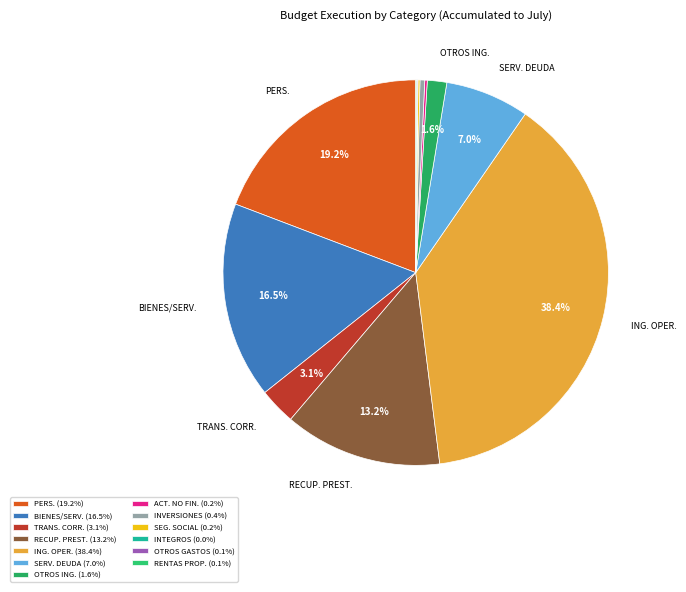

Rank the categories by value from lowest to highest.

INTEGROS AL FISCO, OTROS GASTOS CORRIENTES, RENTAS DE LA PROPIEDAD, PRESTACIONES DE SEGURIDAD SOCIAL, ADQUISICION DE ACTIVOS NO FINANCIEROS, INICIATIVAS DE INVERSION, OTROS INGRESOS CORRIENTES, TRANSFERENCIAS CORRIENTES, SERVICIO DE LA DEUDA, RECUPERACION DE PRESTAMOS, BIENES Y SERVICIOS DE CONSUMO, GASTOS EN PERSONAL, INGRESOS DE OPERACION